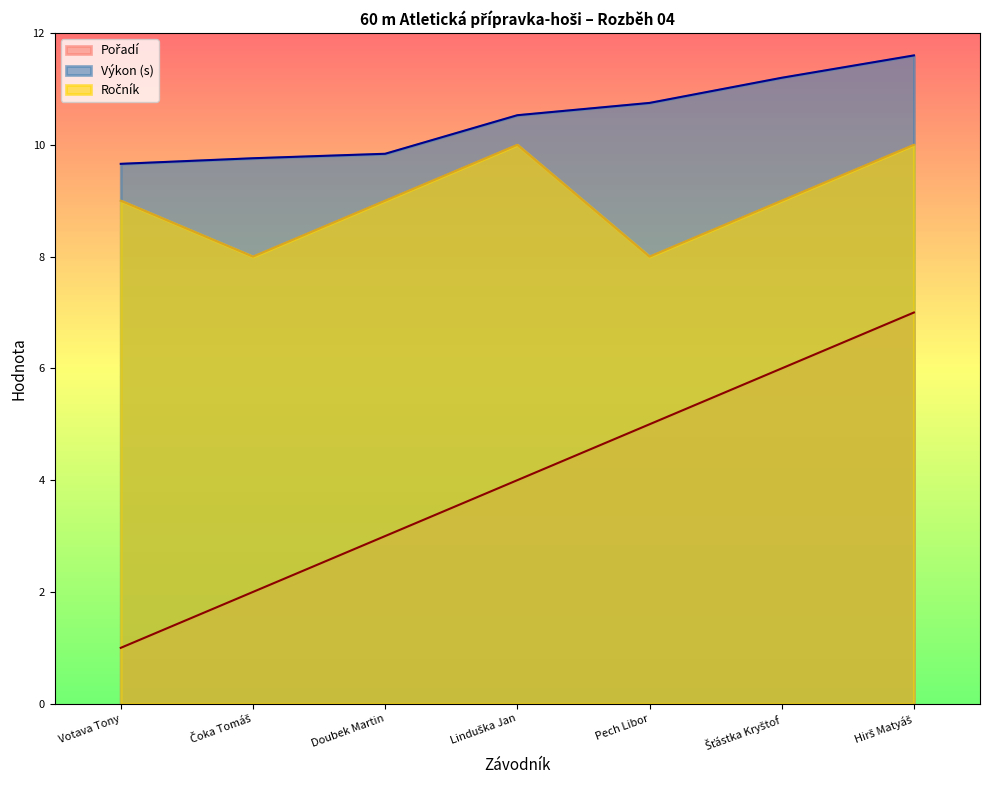

What is the difference between the maximum and minimum values in the Pořadí series?

6.0